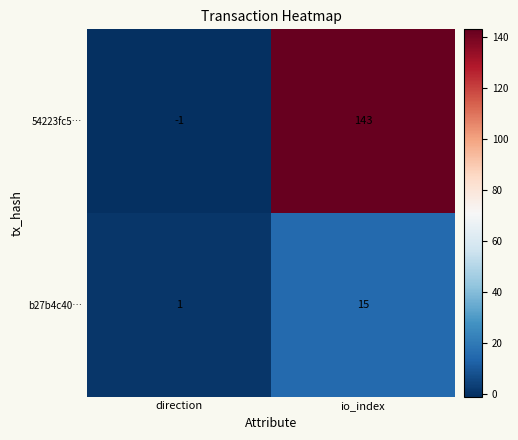

The b27b4c40… series shows 15 at io_index. True or false?

True